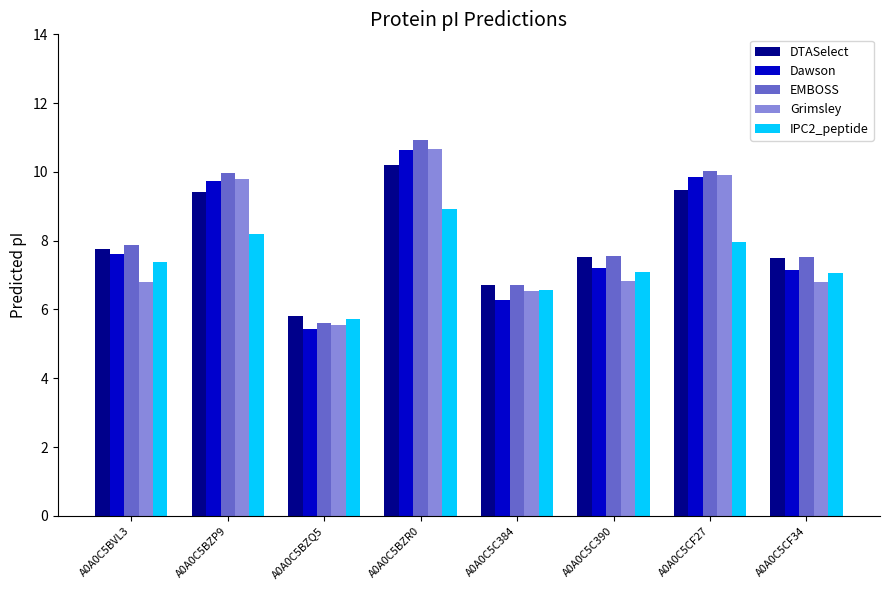

What is the difference between the maximum and minimum values in the Dawson series?

5.2